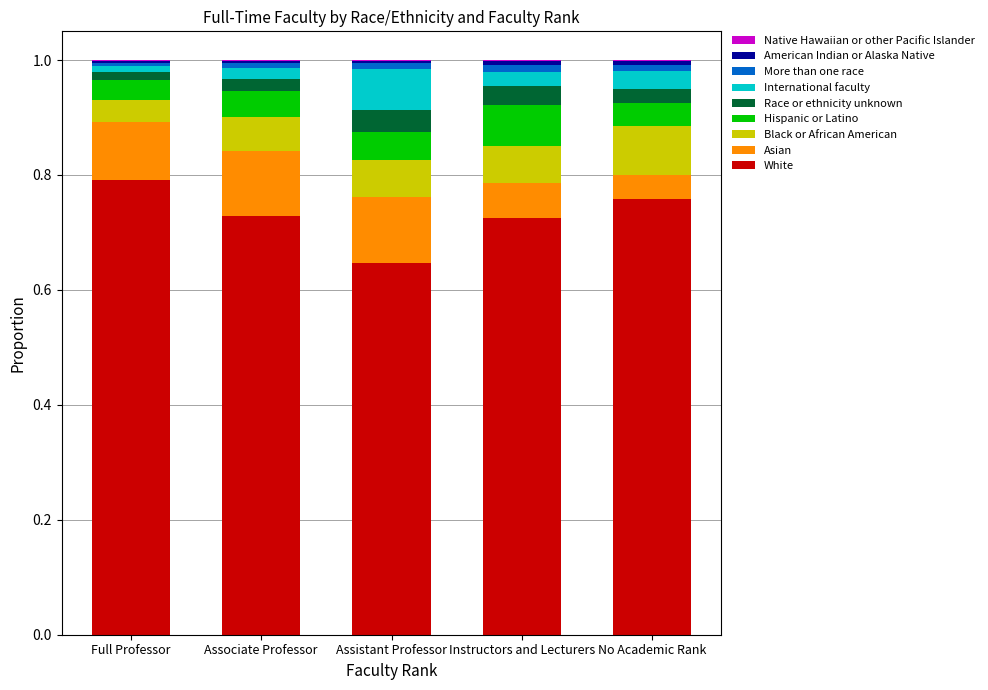

Are the bars grouped side by side (vs. stacked)?

No